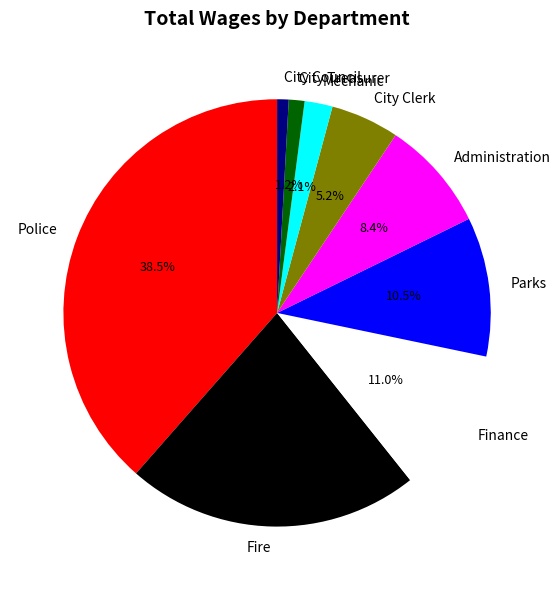

To the nearest percent, what is the difference between the largest and smallest slice percentages?

38%